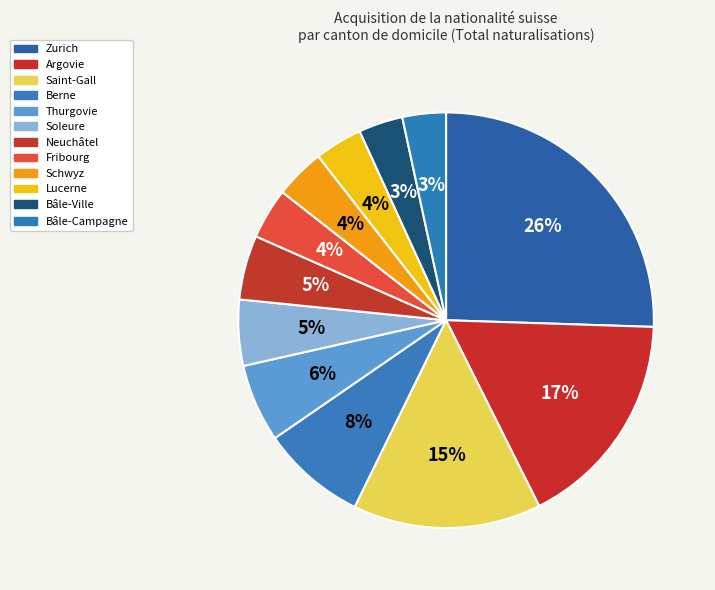

To the nearest percent, what portion does Lucerne represent?

4%